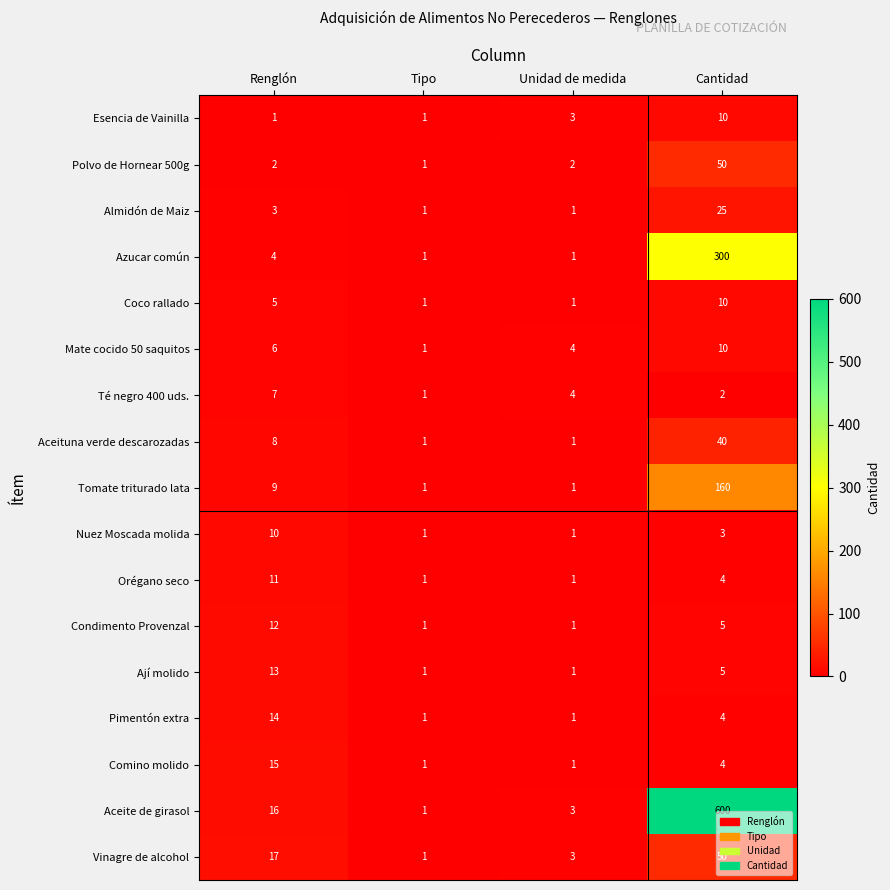

At how many categories does at least one series exceed 537?

1